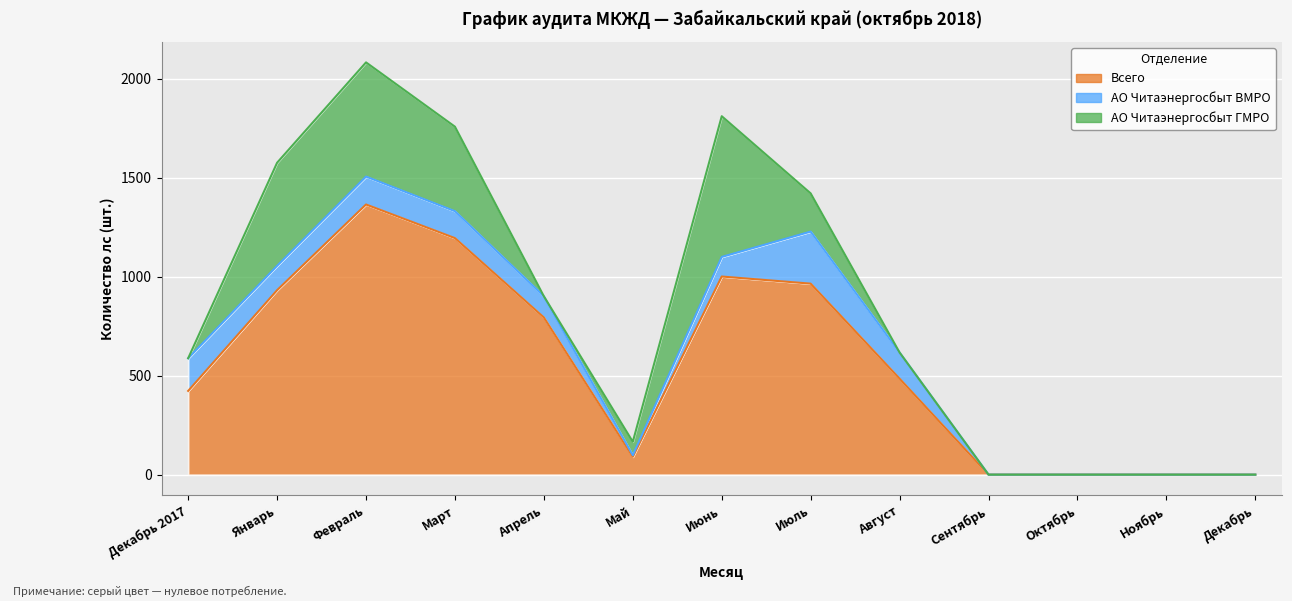

List the series in order of their overall mean, highest first.

Всего, АО Читаэнергосбыт ГМРО, АО Читаэнергосбыт ВМРО